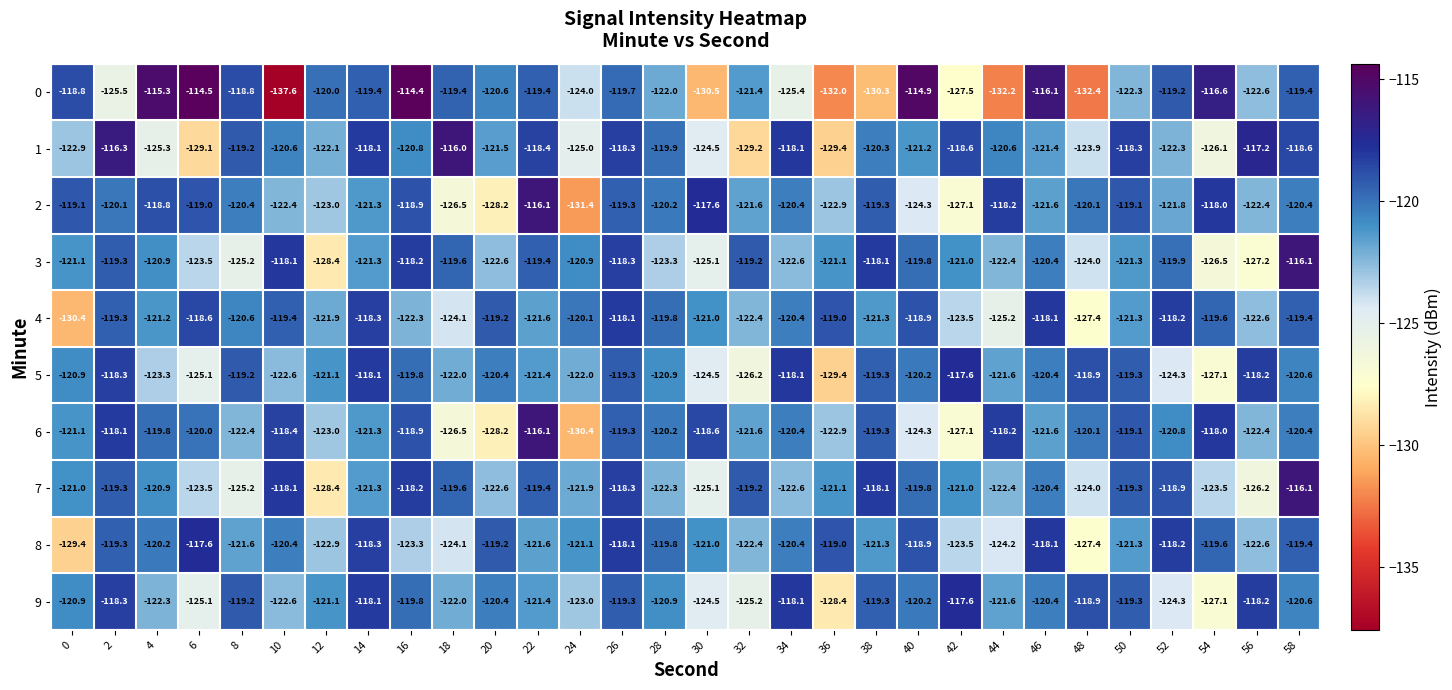

The 5 series shows -48.5 at 0. True or false?

False